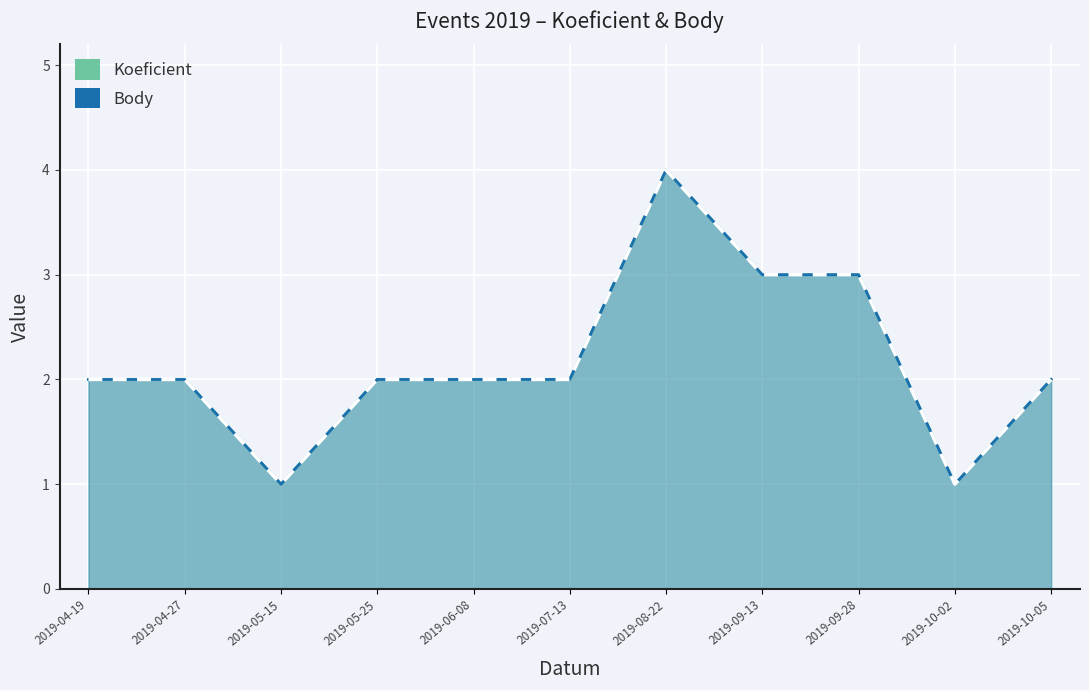

How many data points in Koeficient are above 2?

3